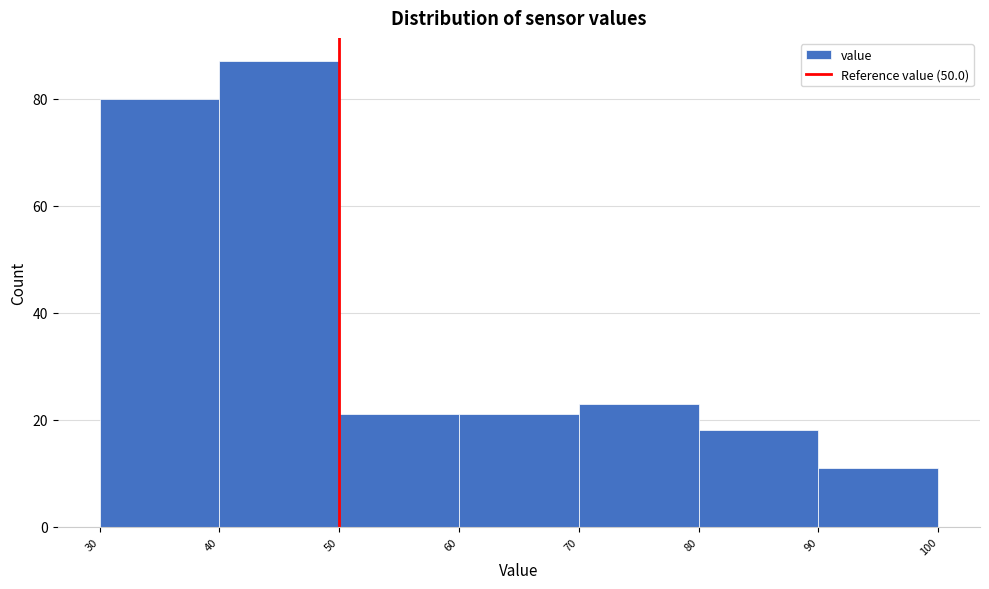

What is the height of the bar covering 30 to 40 on the x-axis? The values are not printed on the chart, so give them approximately, as read against the axis.

80